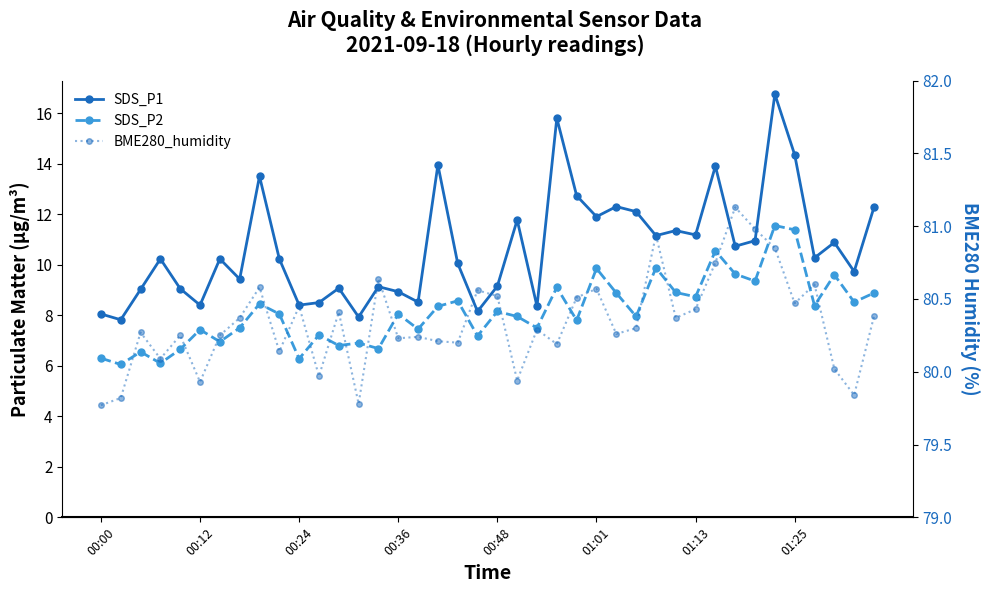

Is this an area chart (filled region under the line)?

No